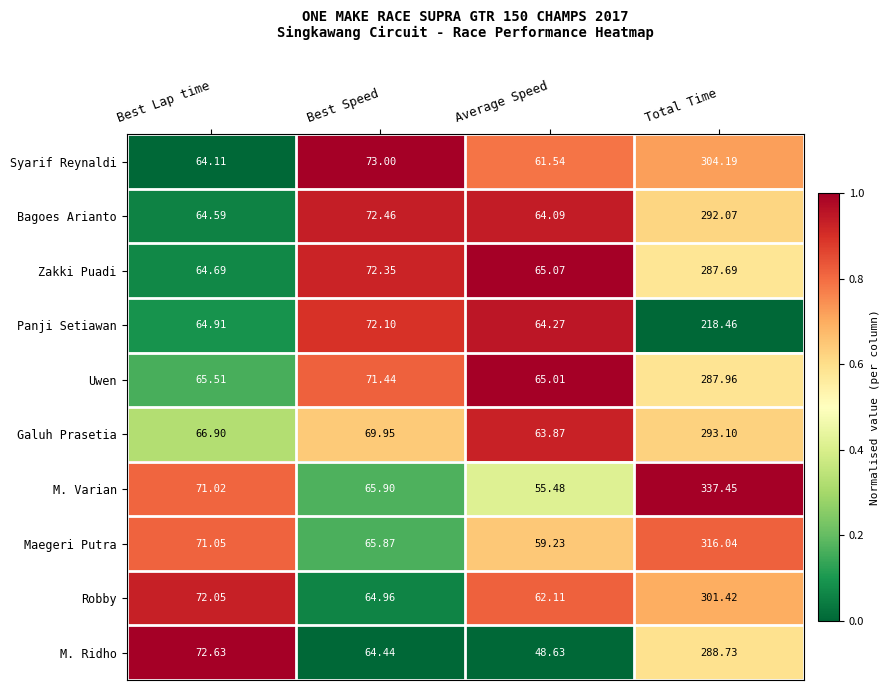

List the series in order of their peak value, lowest first.

Panji Setiawan, Zakki Puadi, Uwen, M. Ridho, Bagoes Arianto, Galuh Prasetia, Robby, Syarif Reynaldi, Maegeri Putra, M. Varian